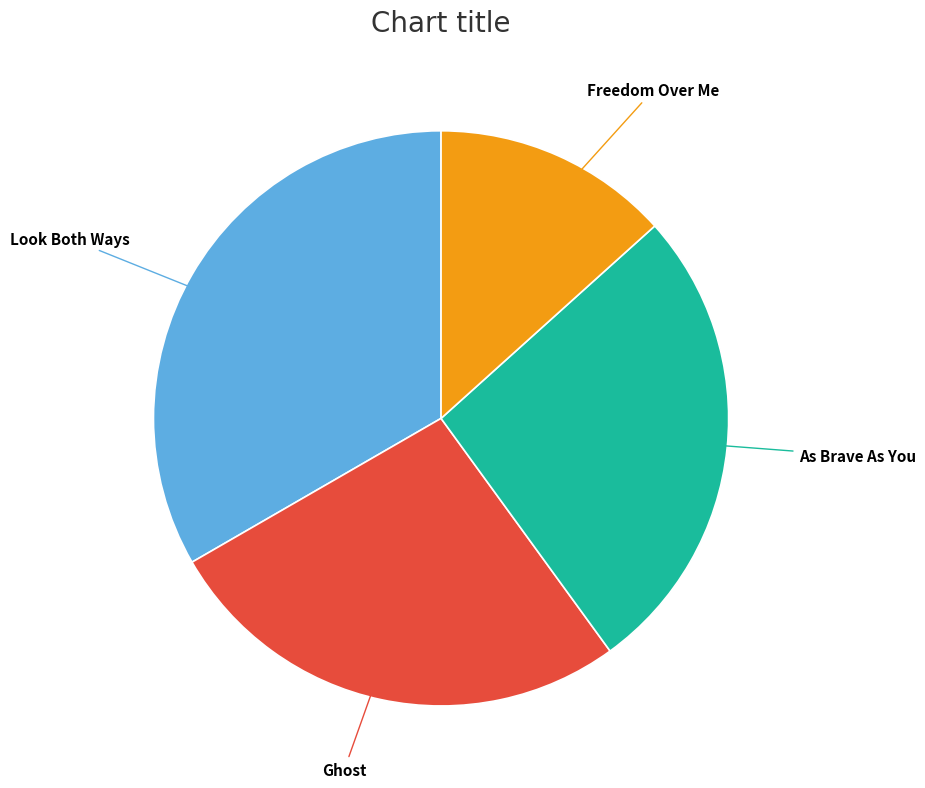

Does any single category account for the majority?

No